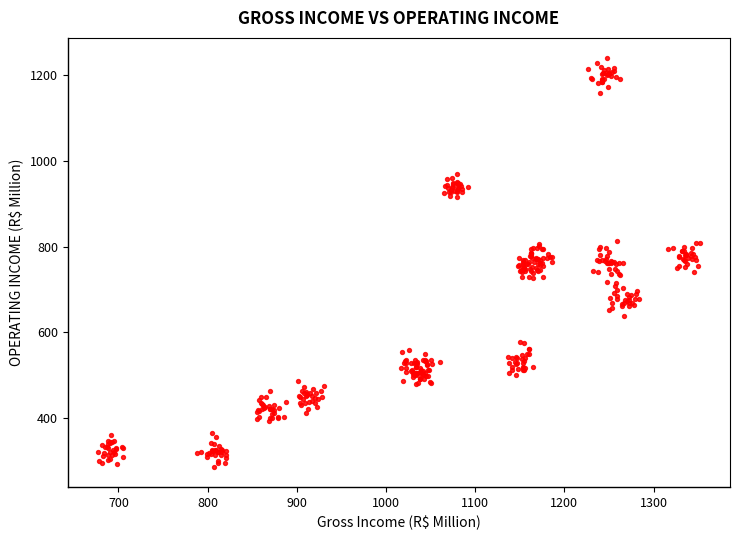

What is the range of Y values (max minus min)?

954.6